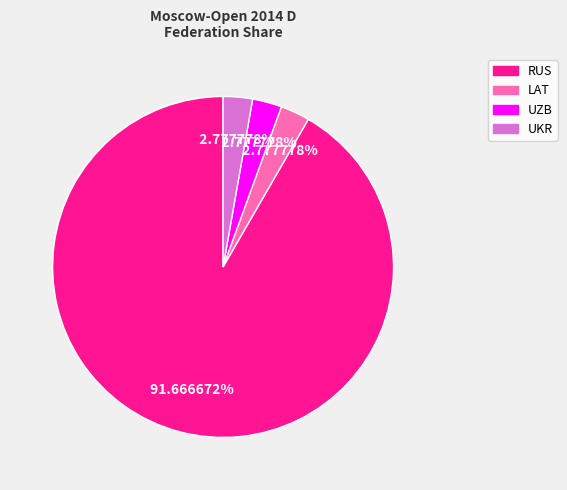

Is there a majority slice in this chart?

Yes